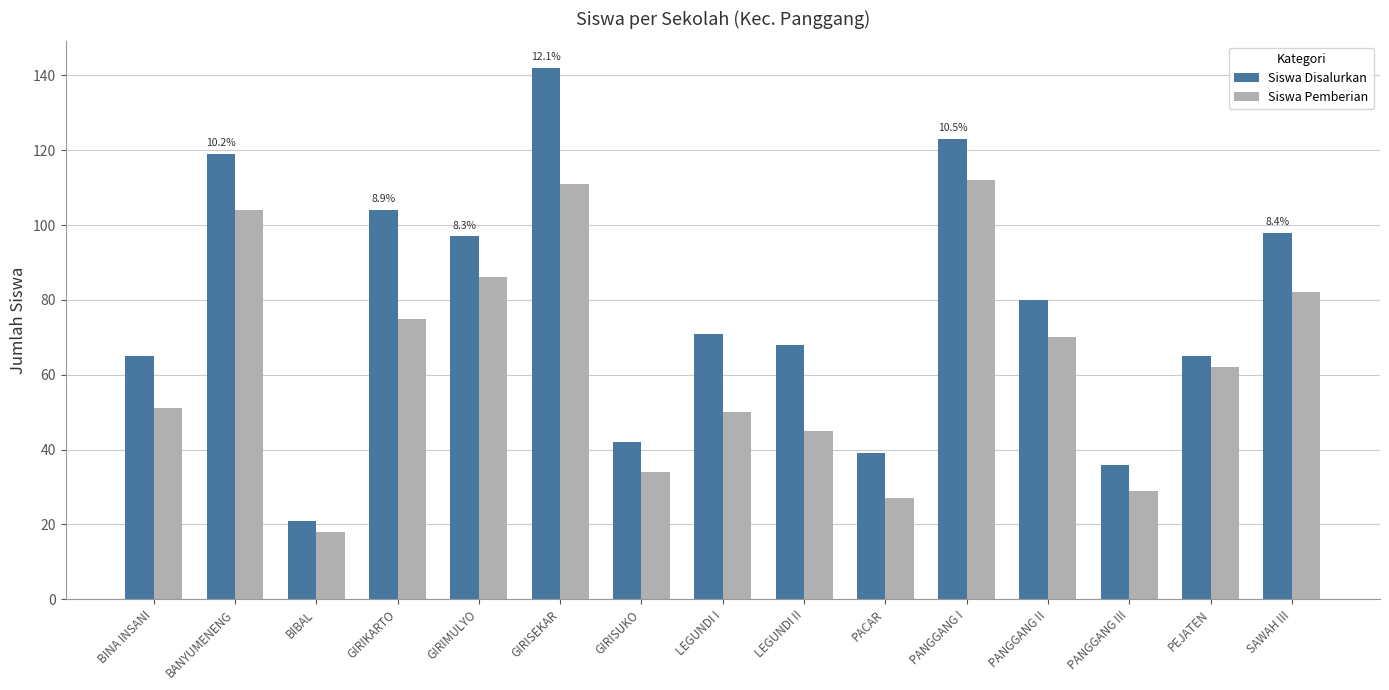

At which category does the chart reach its minimum across all series?

BIBAL